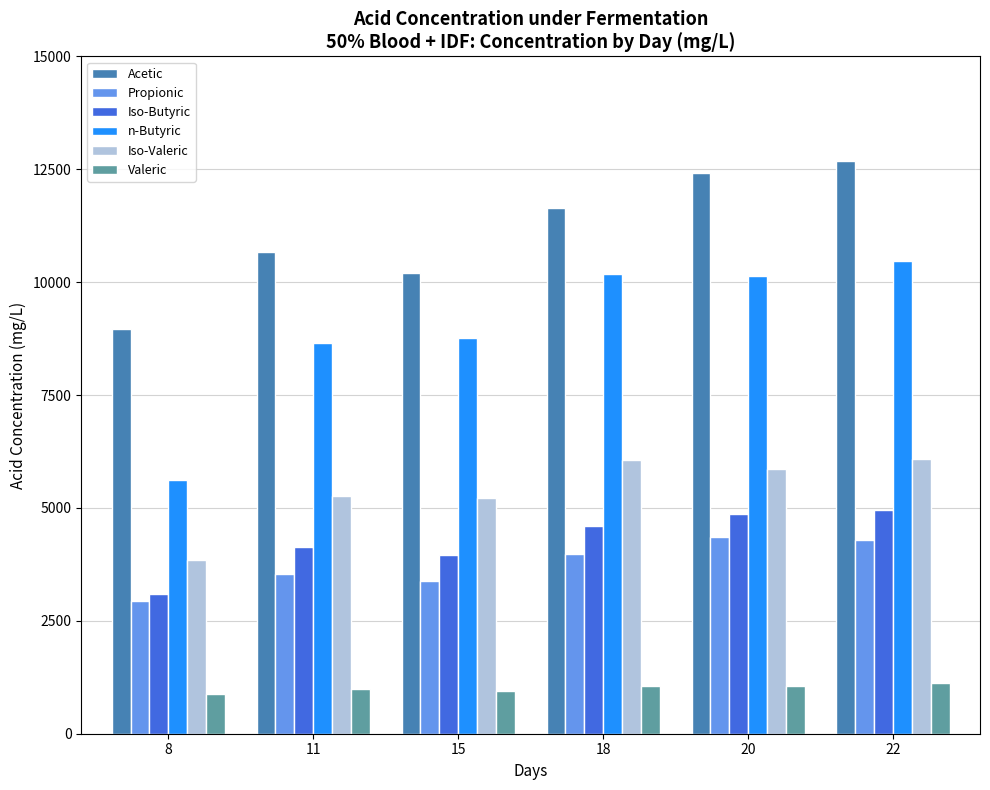

Is the value of Acetic at 20 greater than the value of Iso-Butyric at 20?

Yes